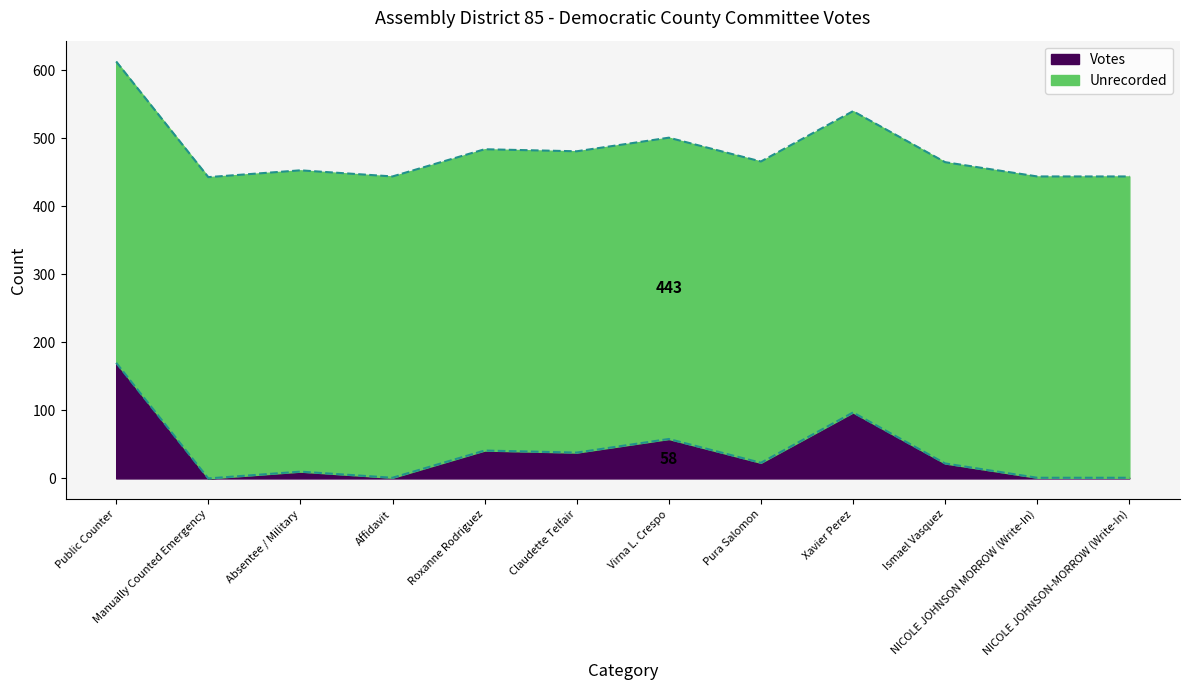

What is the difference between the maximum and minimum values in the Votes series?

170